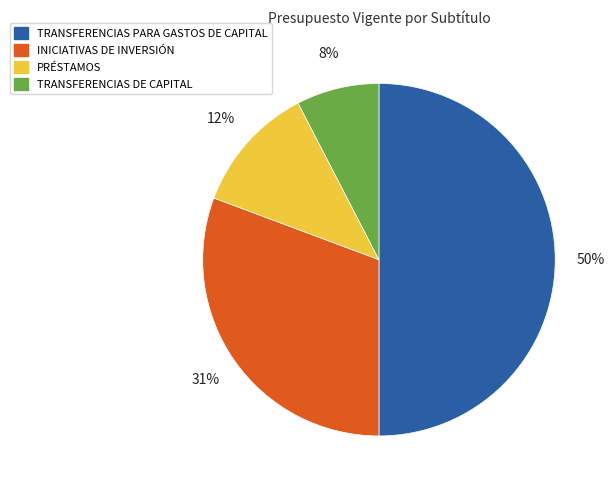

The INICIATIVAS DE INVERSIÓN slice represents 39% of the pie. True or false?

False